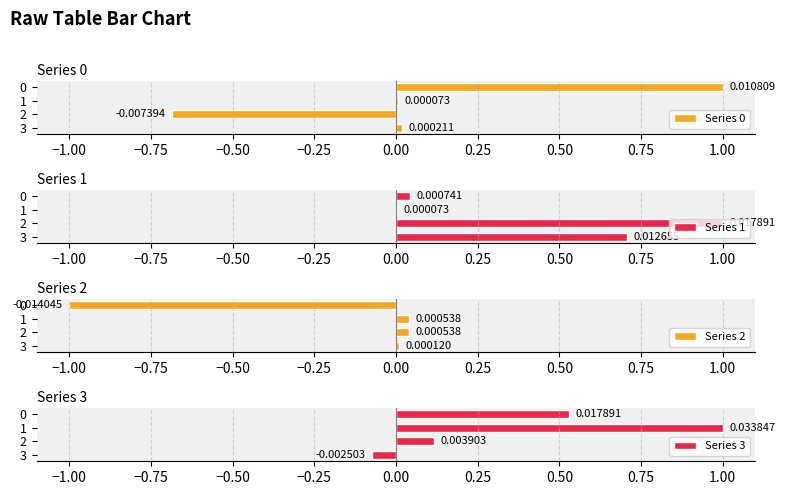

How many values in the Series 0 series are below 0?

1